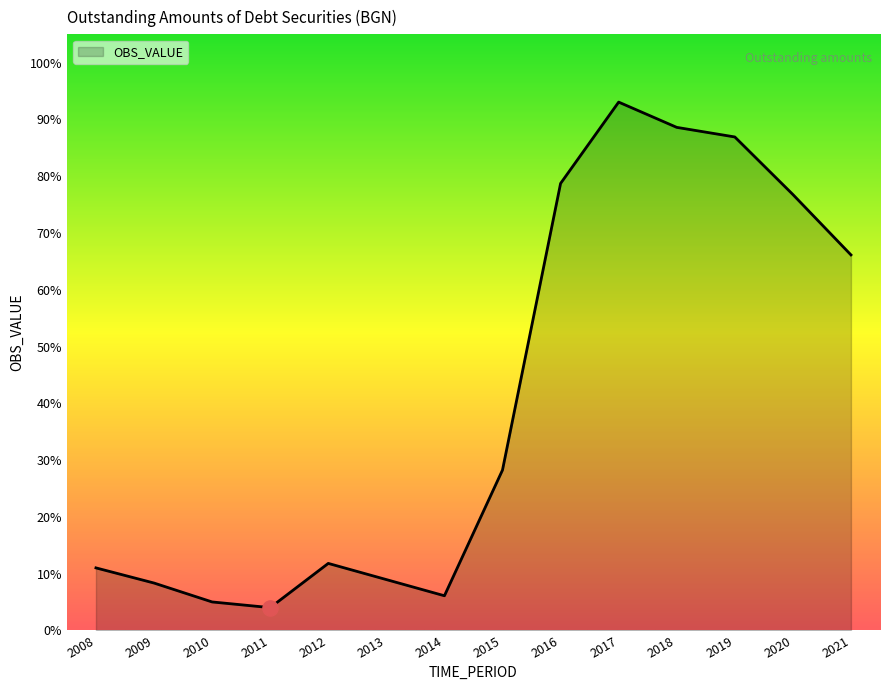

Between 2018 and 2012, which is larger?

2018